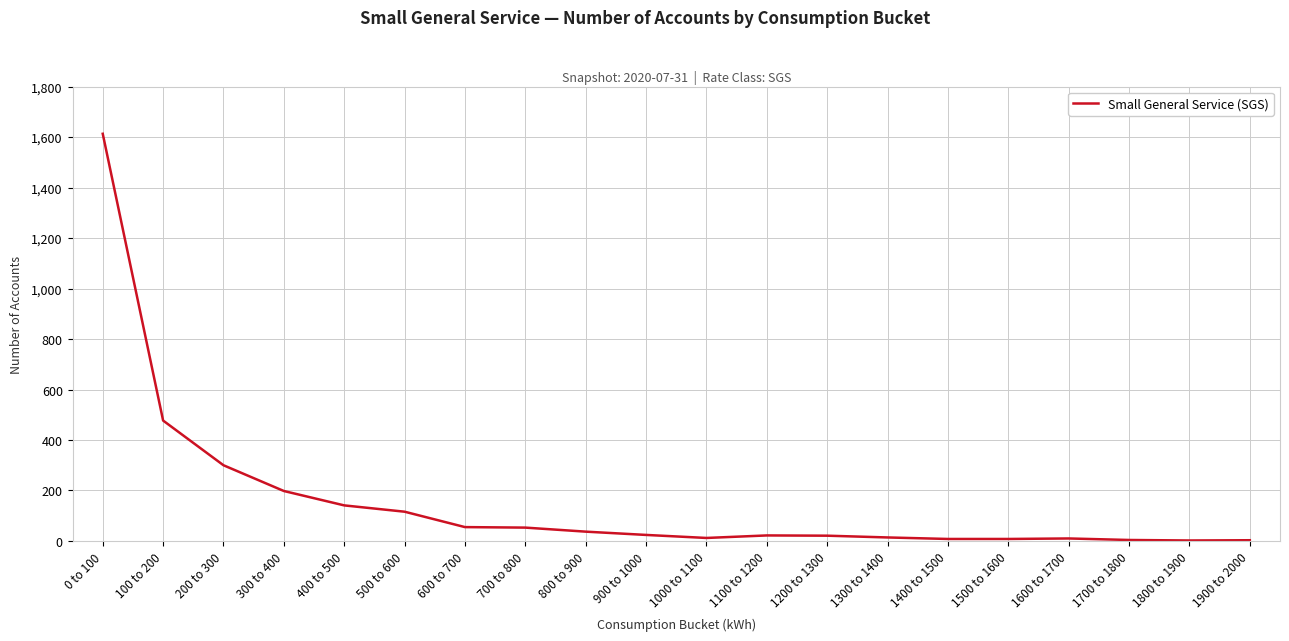

Does the chart have visible grid lines?

Yes